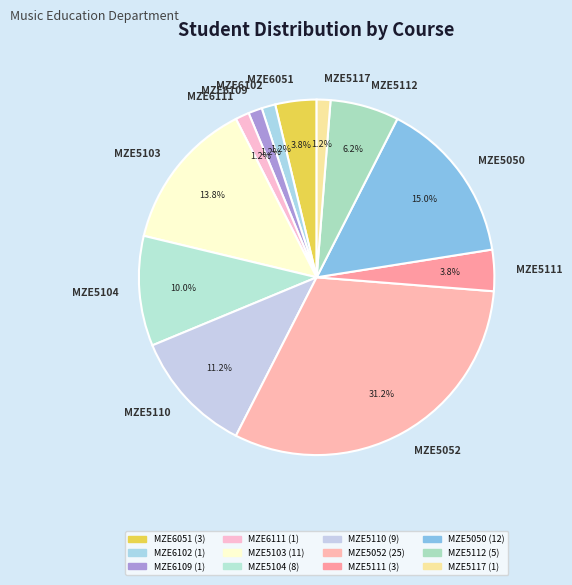

The MZE5103 slice represents 7% of the pie. True or false?

False